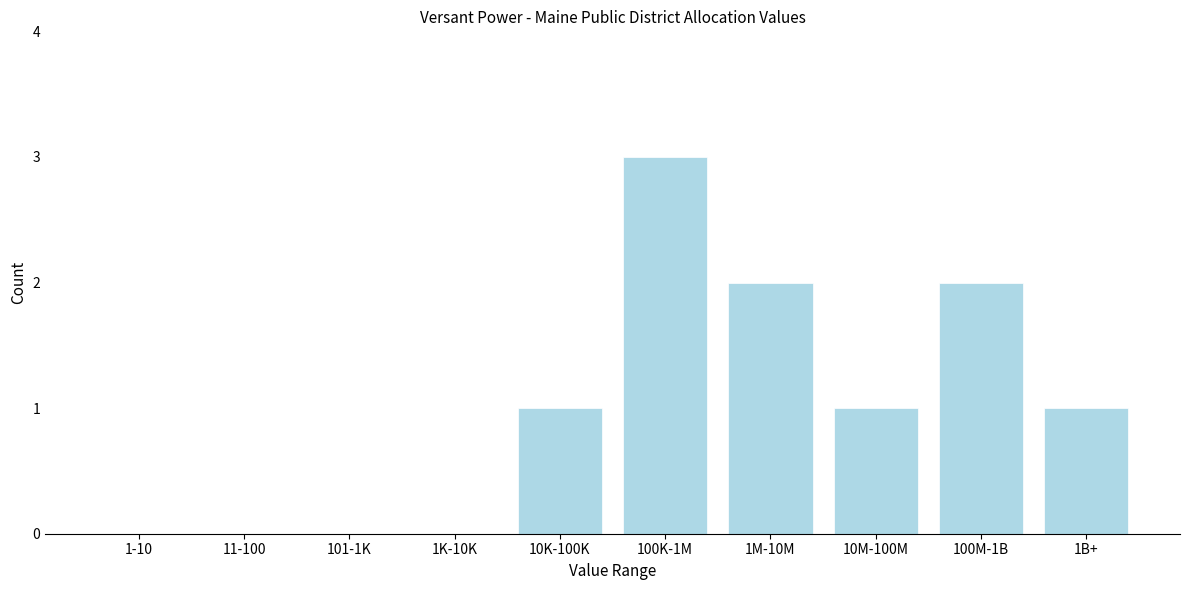

Reading right to left, list all the values displayed in this chart.

1B+=1	100M-1B=2	10M-100M=1	1M-10M=2	100K-1M=3	10K-100K=1	1K-10K=0	101-1K=0	11-100=0	1-10=0